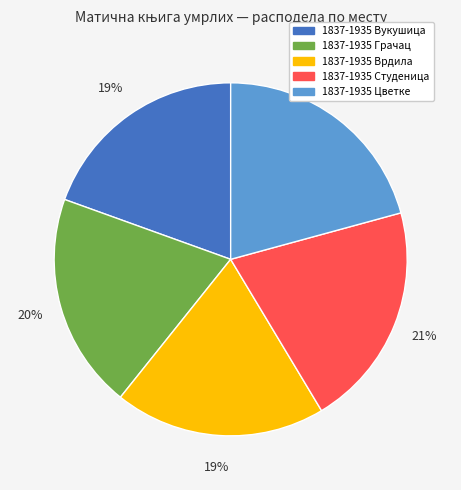

The 1837-1935 Вукушица slice represents 12% of the pie. True or false?

False